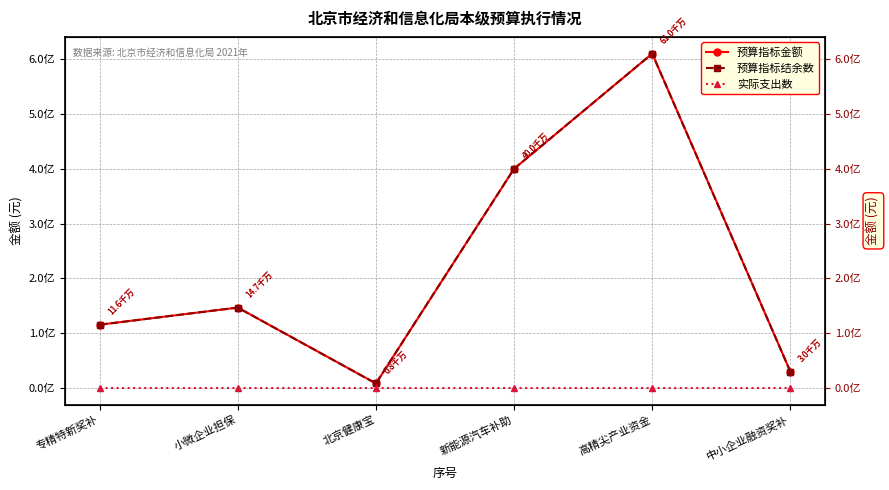

True or false: 预算指标金额 and 实际支出数 intersect in this chart.

False